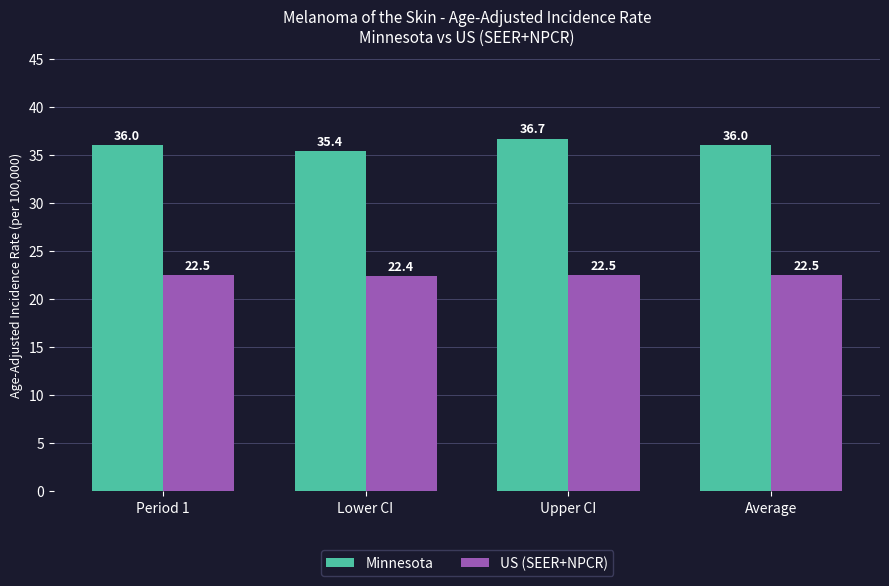

Does the chart contain any negative values?

No